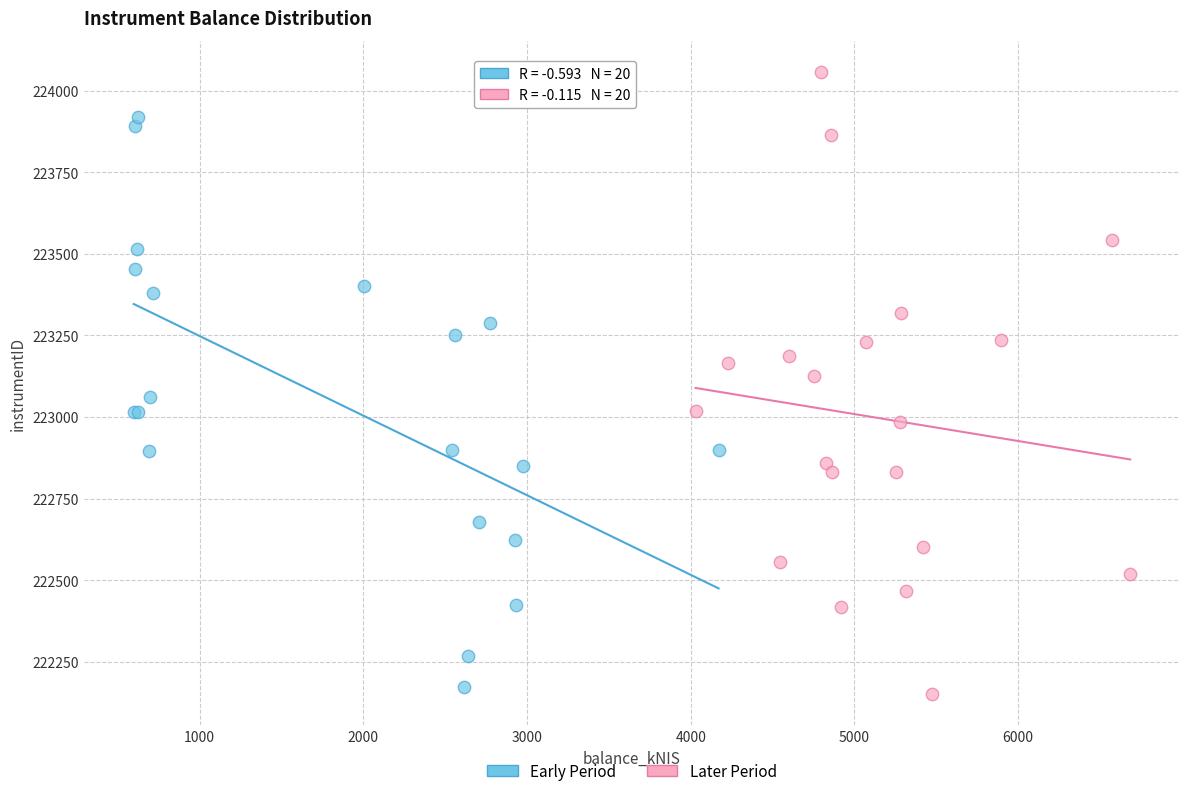

Which series contains the highest Y value?

Later Period